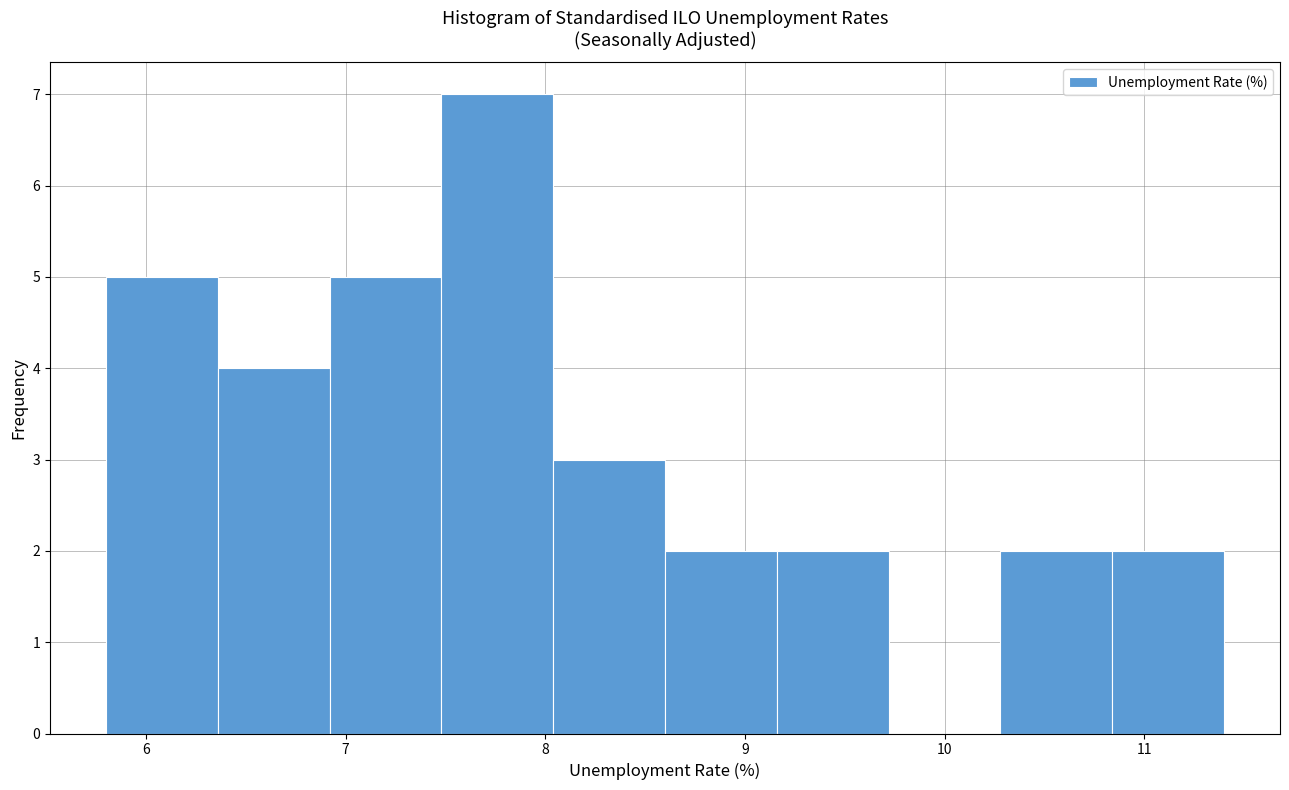

Reading left to right, list every bar in this chart as the range it spans on the x-axis followed by its height. Neither the bar edges nor the heights are printed on the chart, so give them approximately, as read against the axes.

5.80 to 6.36: 5
6.36 to 6.92: 4
6.92 to 7.48: 5
7.48 to 8.04: 7
8.04 to 8.60: 3
8.60 to 9.16: 2
9.16 to 9.72: 2
9.72 to 10.28: 0
10.28 to 10.84: 2
10.84 to 11.40: 2